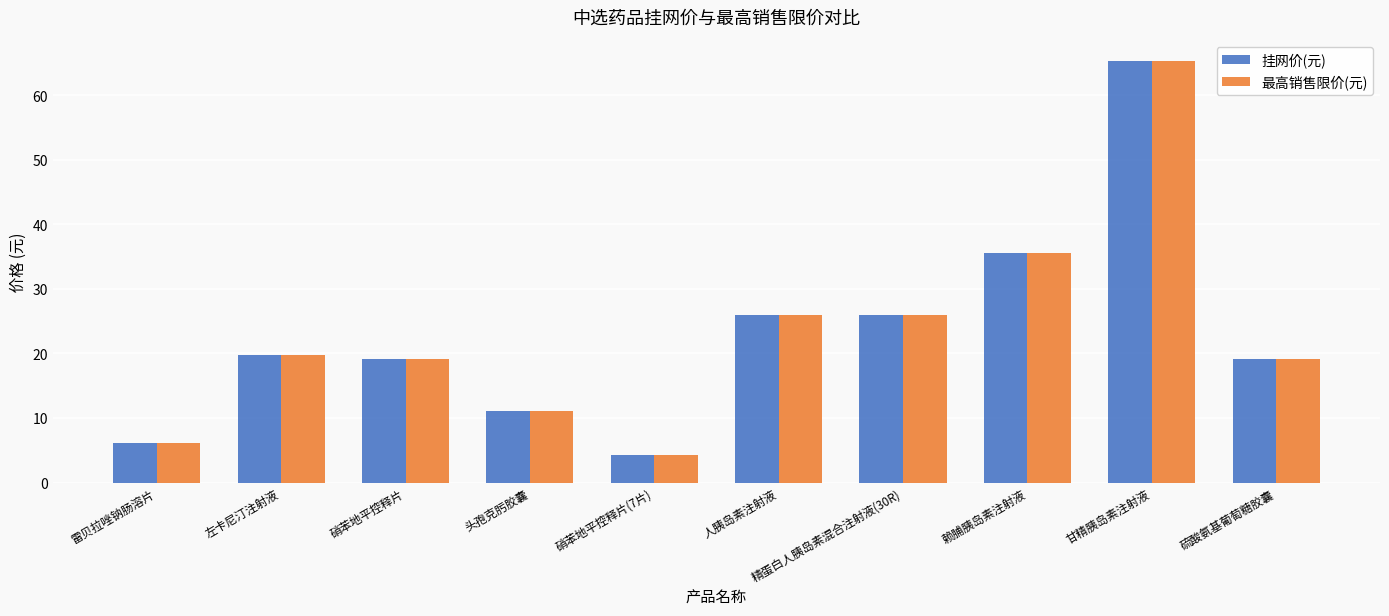

What is the minimum value shown in the chart?

4.3